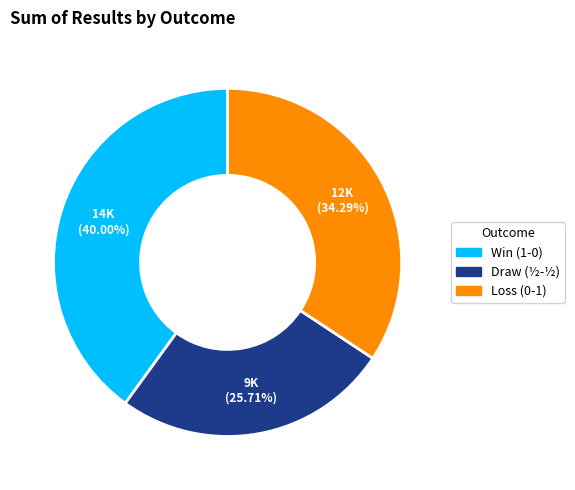

Does any single category account for the majority?

No